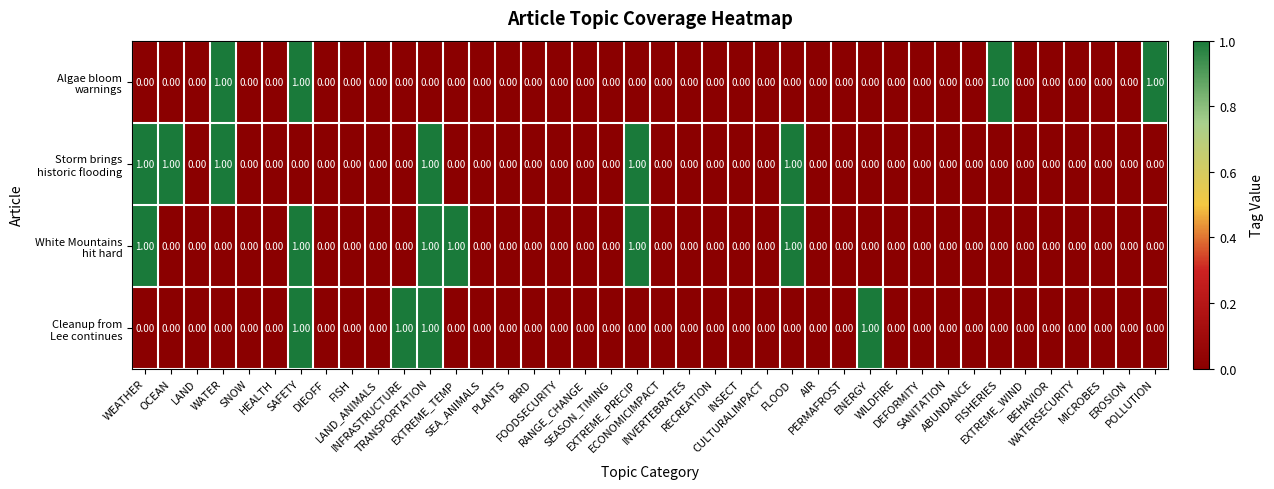

Count the number of data series in this chart.

4